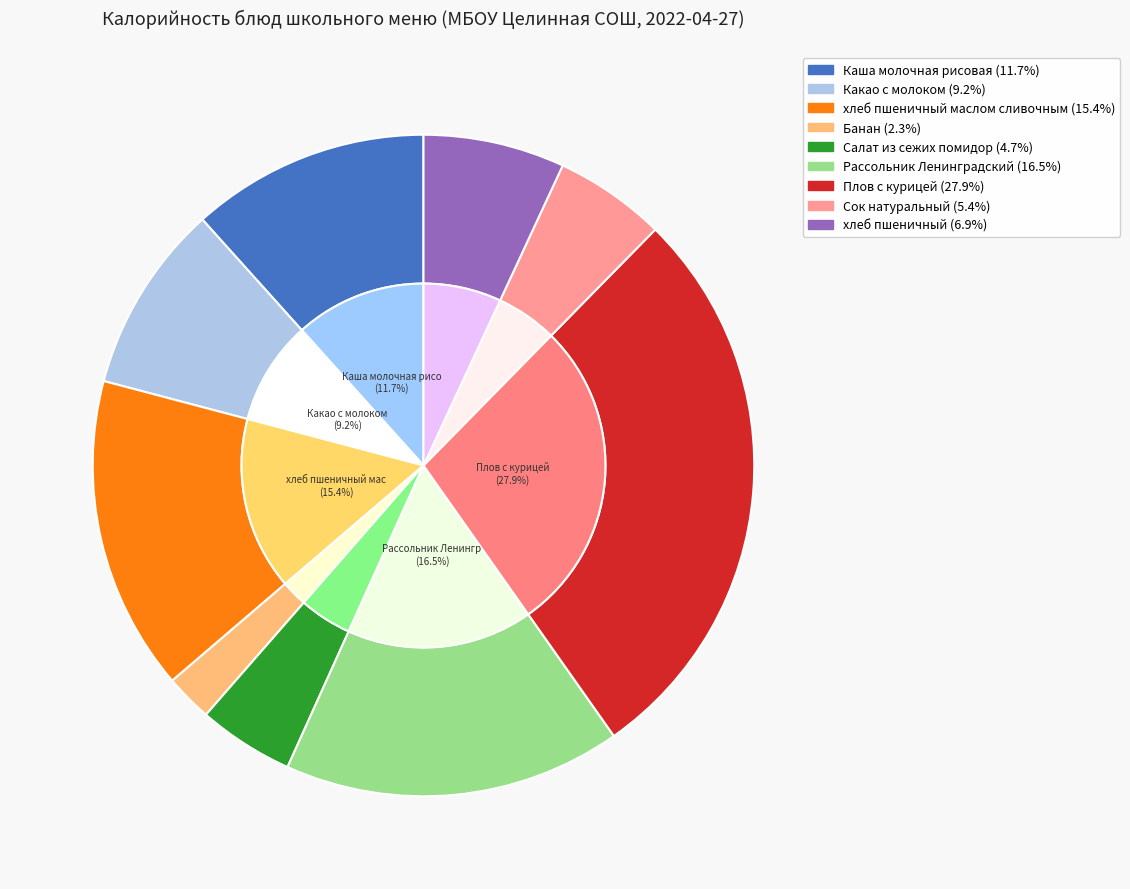

Count the number of slices in the pie.

9